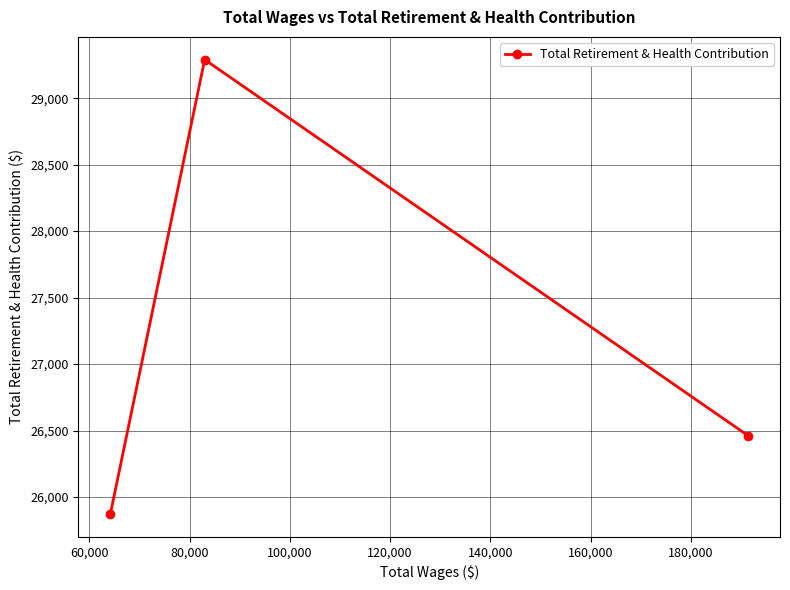

Is this an area chart (filled region under the line)?

No